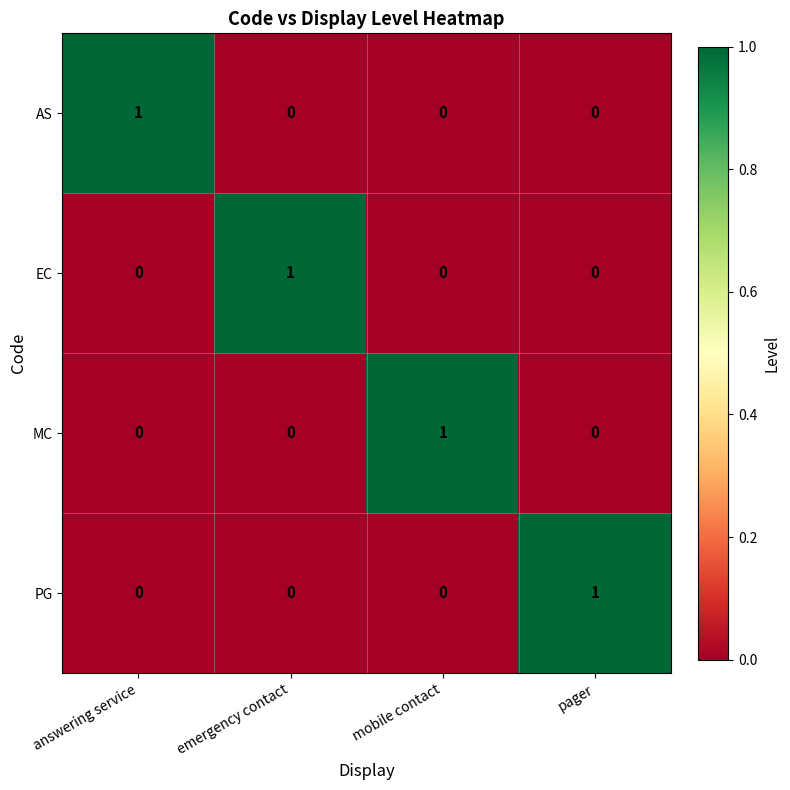

Is the value of AS at mobile contact greater than the value of PG at pager?

No